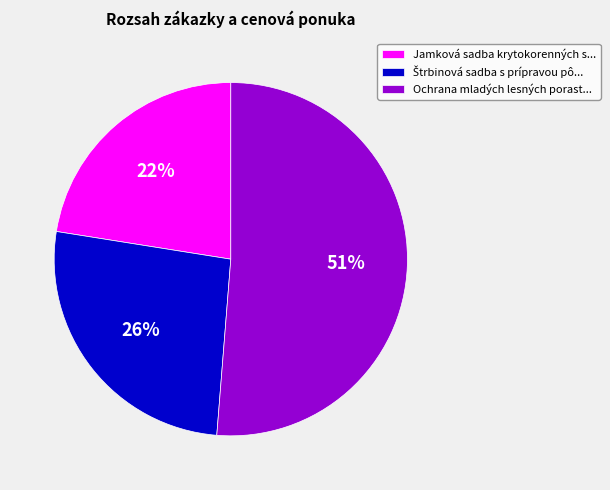

Does any single category account for the majority?

Yes